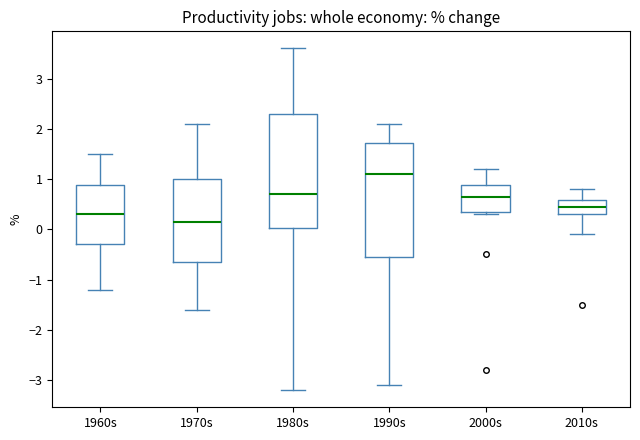

Where does the median line of the box for 1990s sit on the y-axis? The values are not printed on the chart, so give them approximately, as read against the axis.

1.1